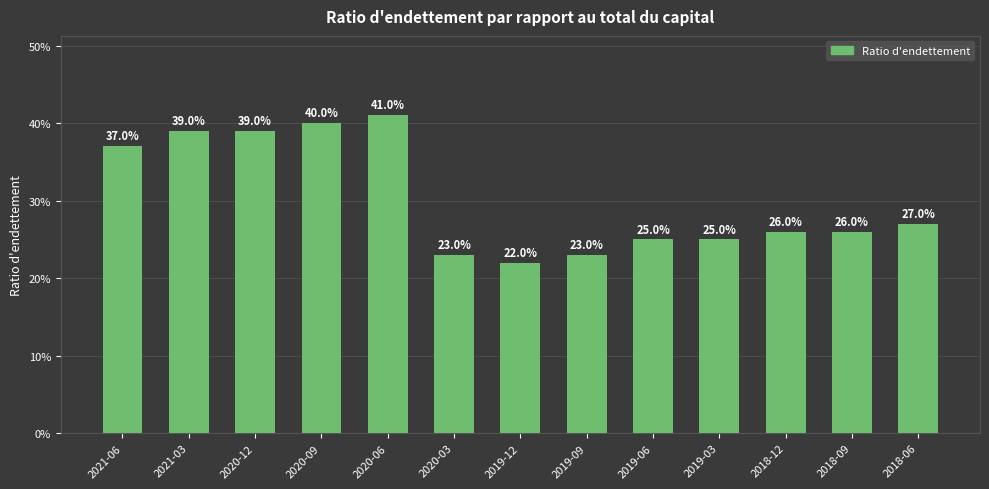

Are the bars horizontal?

No